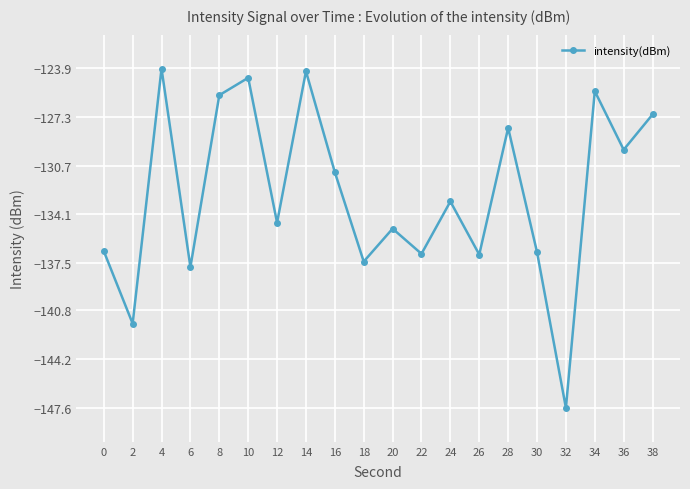

What is the greatest value displayed?

-123.9